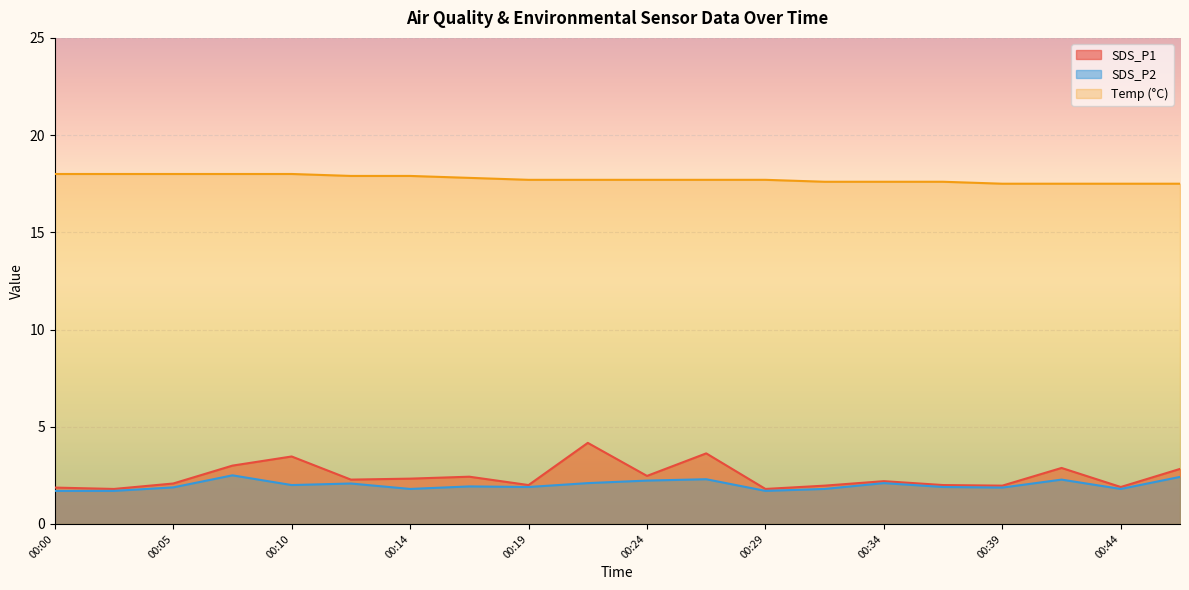

What is the value of the Temp point at the 1st from the left?

18.0